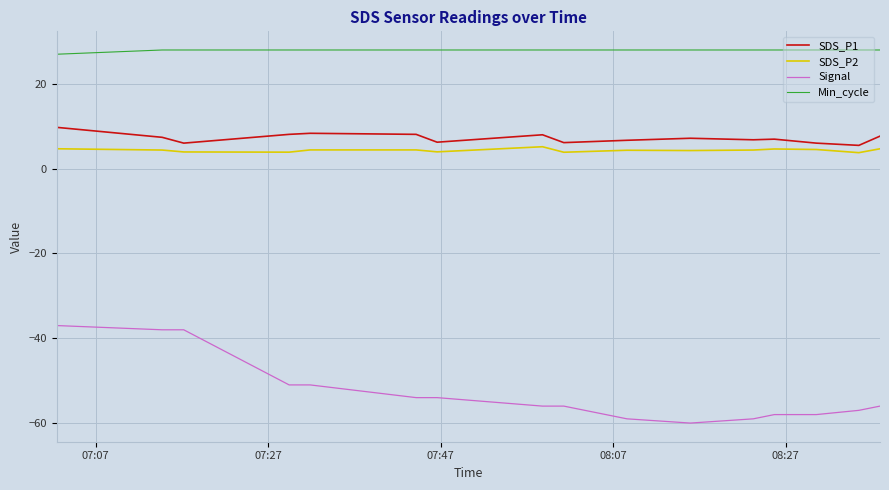

What is the maximum value shown in the chart?

28.0